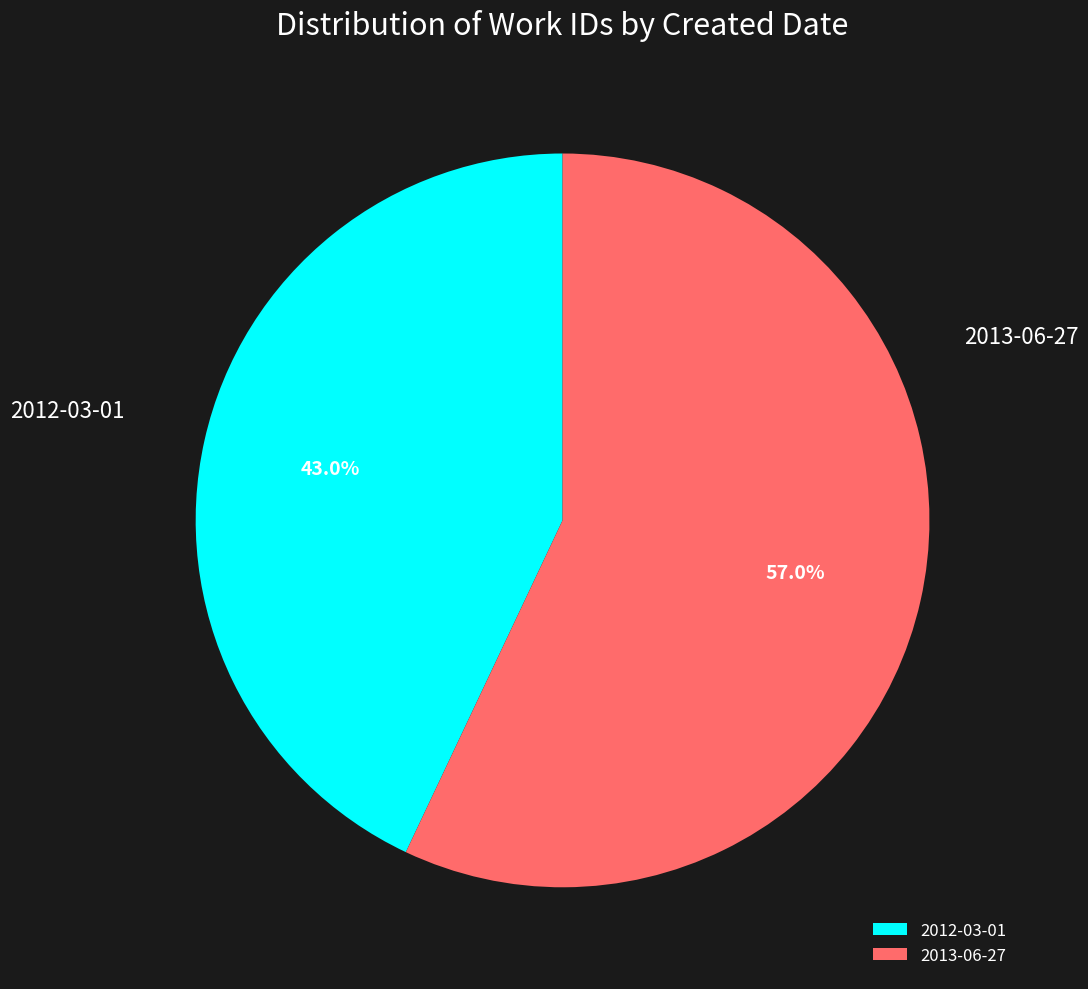

What is the smallest slice in the pie chart?

2012-03-01